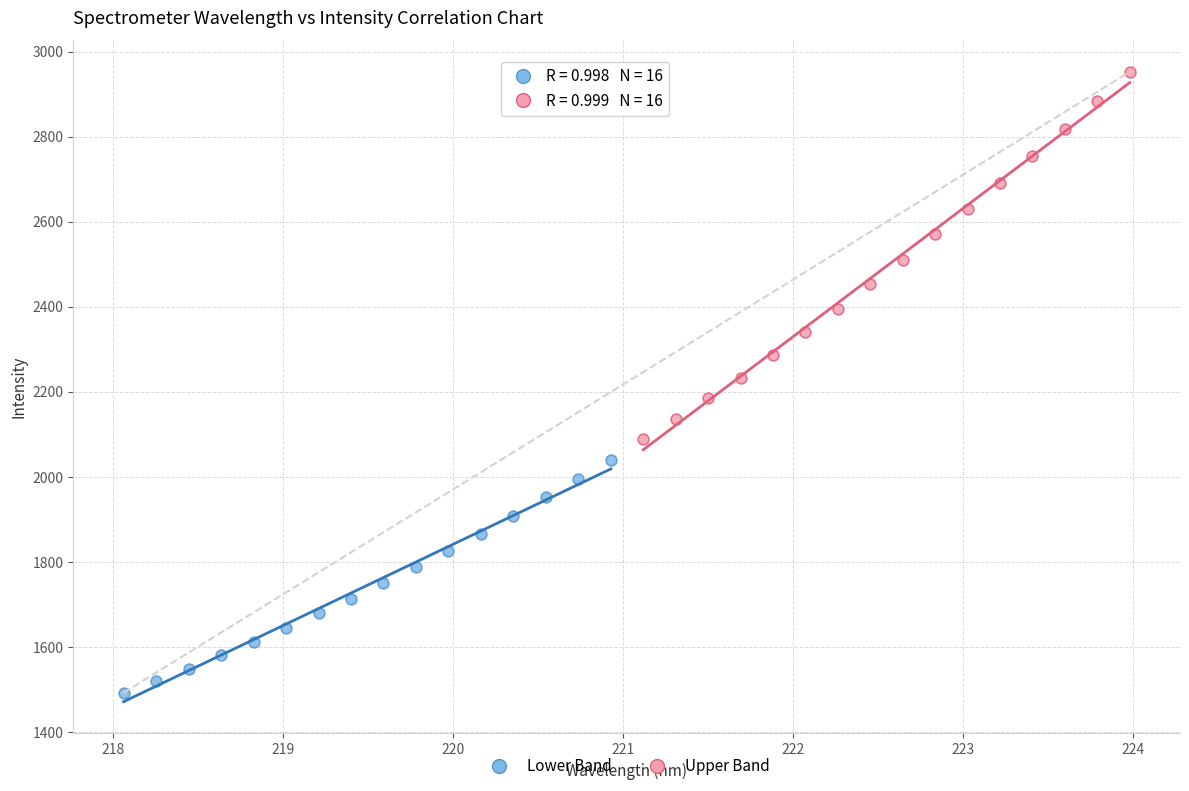

Which series contains the highest Y value?

Upper Band